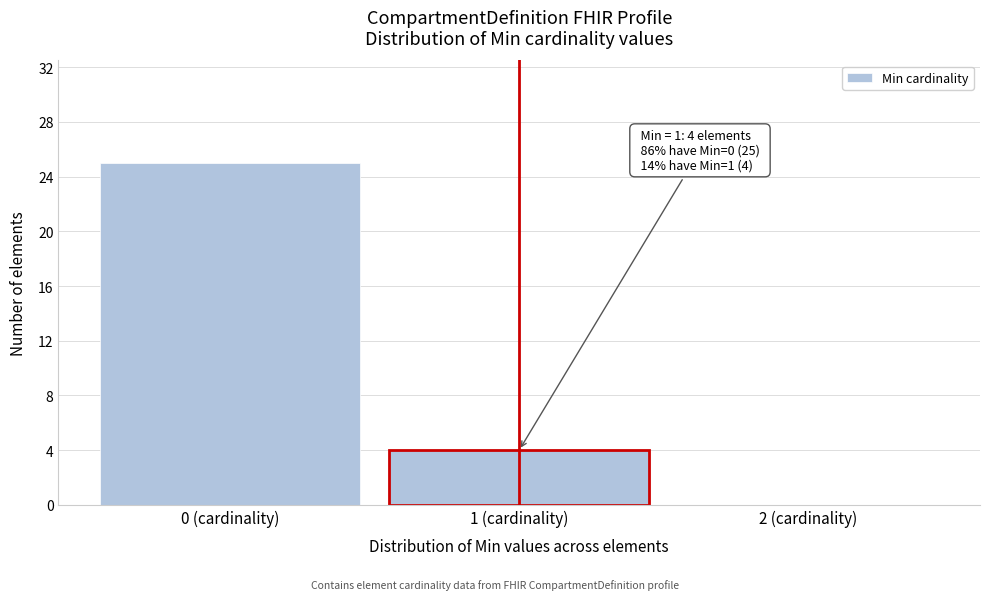

Which range on the x-axis has the tallest bar?

-0.5 to 0.5